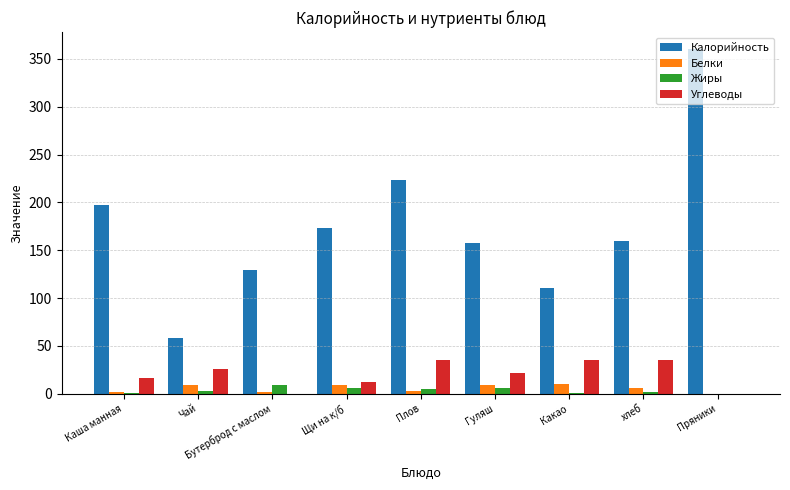

At which category does the chart reach its peak across all series?

Пряники